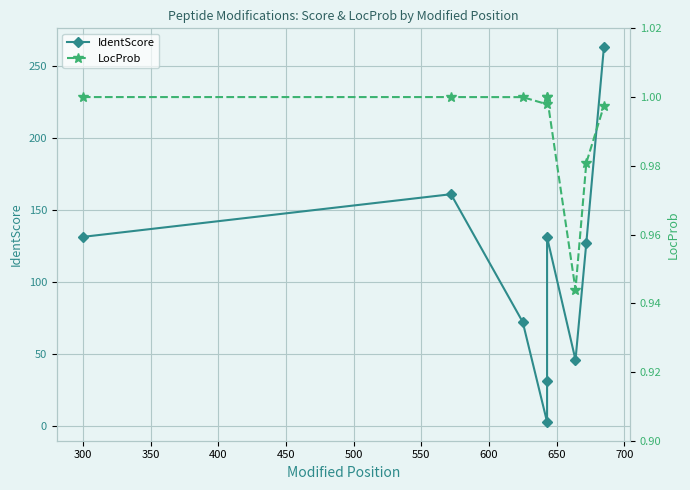

At how many categories does at least one series exceed 61?

6